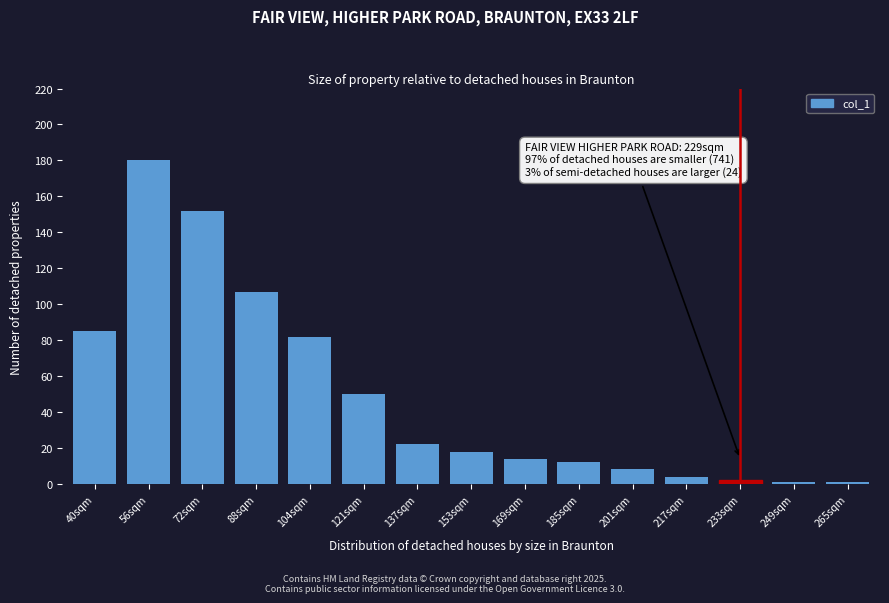

Reading left to right, transcribe all the data shown in this chart.

40sqm=85	56sqm=180	72sqm=152	88sqm=107	104sqm=82	121sqm=50	137sqm=22	153sqm=18	169sqm=14	185sqm=12	201sqm=8	217sqm=4	233sqm=2	249sqm=1	265sqm=1